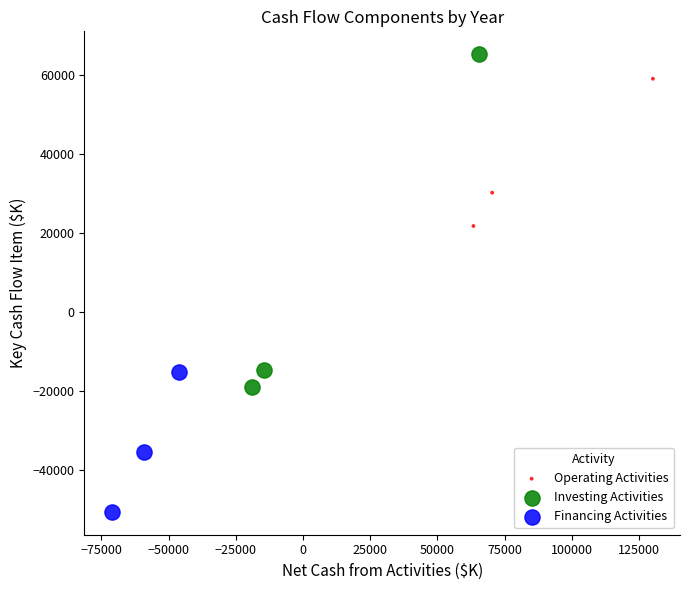

Which series has the widest spread of Y values?

Investing Activities